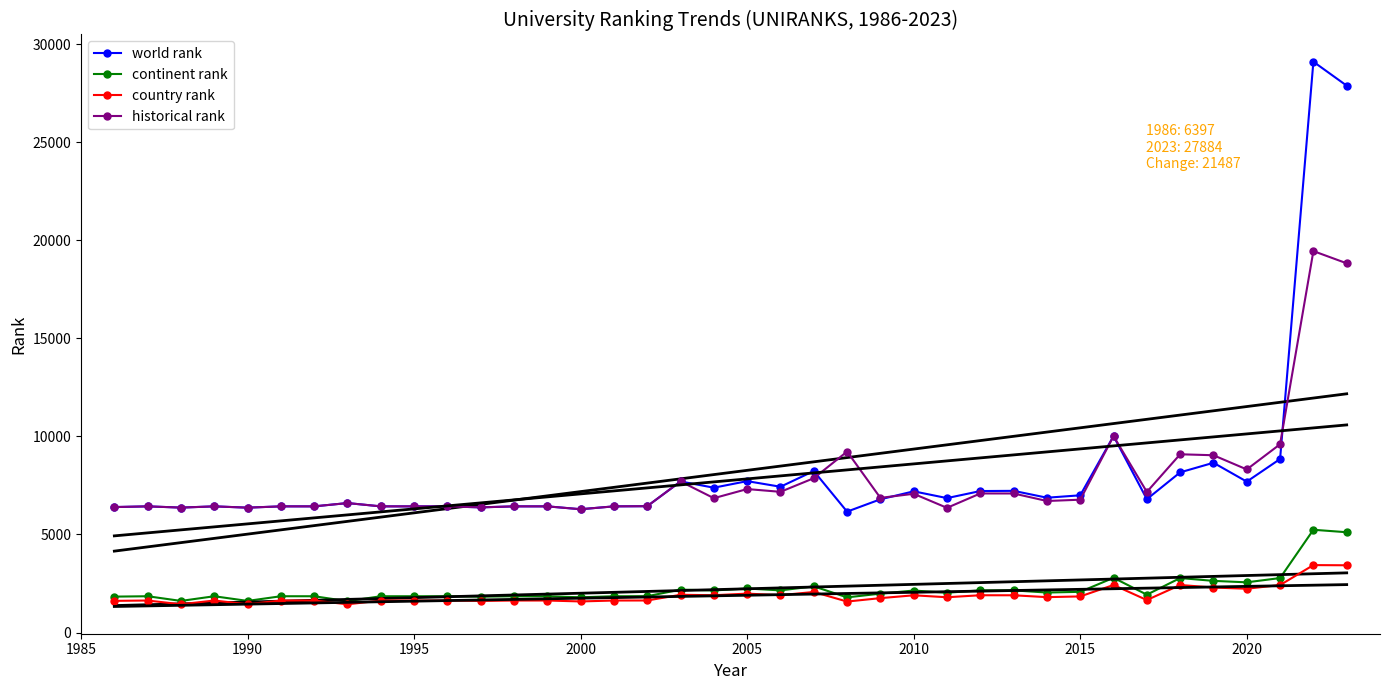

What is the lowest value of the historical rank series?

6287.0